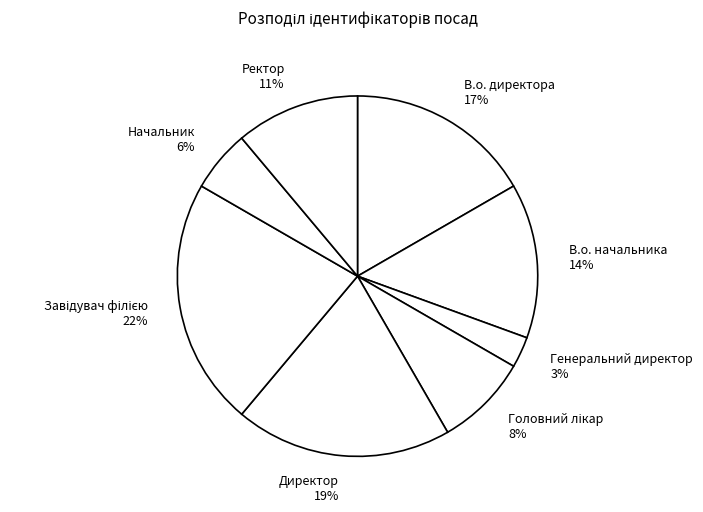

How many slices are in this pie chart?

8